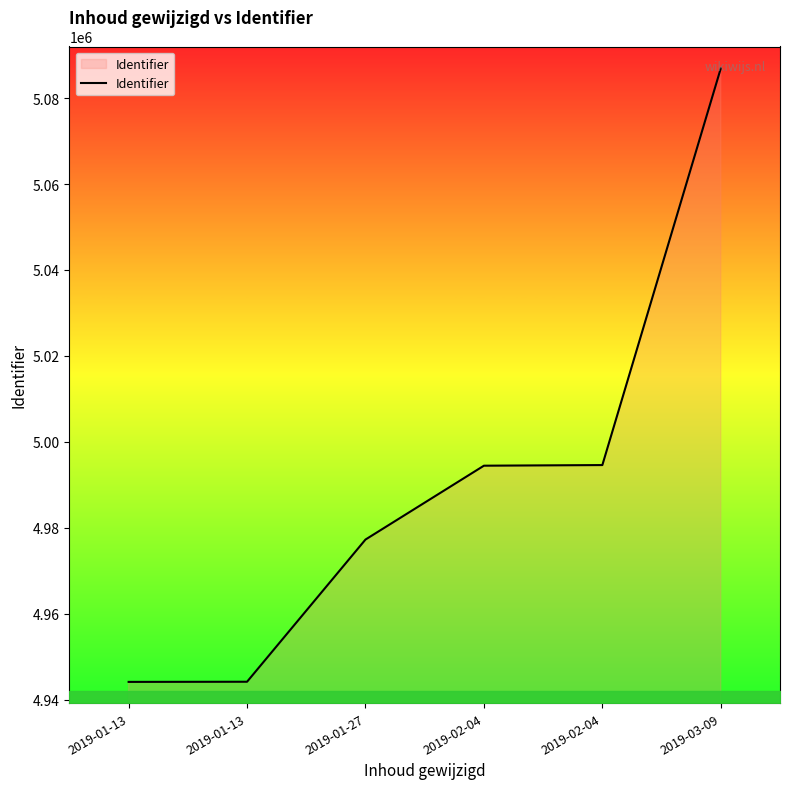

Is this an area chart (filled region under the line)?

Yes